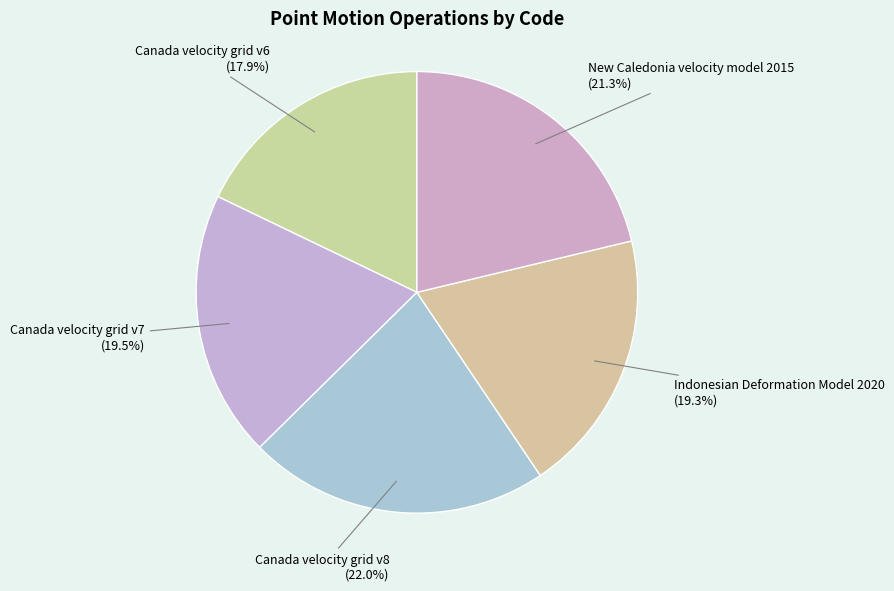

The Canada velocity grid v8 slice represents 22% of the pie. True or false?

True